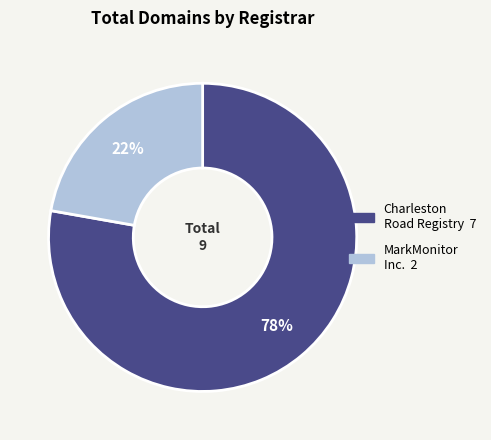

Which category has the smallest portion of the pie?

MarkMonitor Inc.